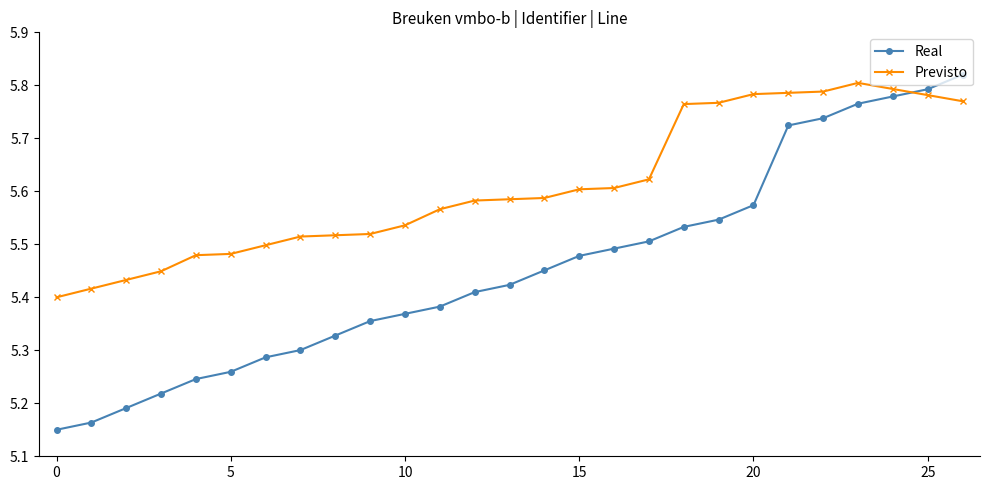

Rank the series by their average value, from highest to lowest.

Previsto, Real